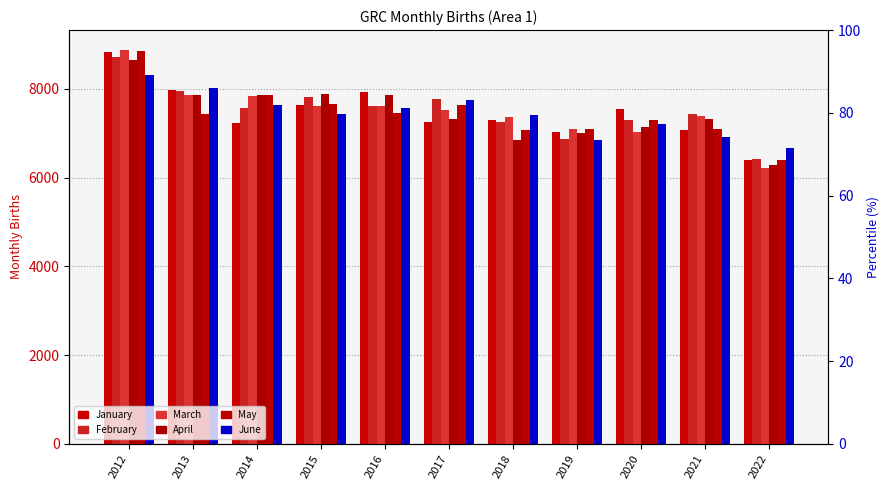

Is the value of May at 2014 greater than the value of April at 2019?

Yes